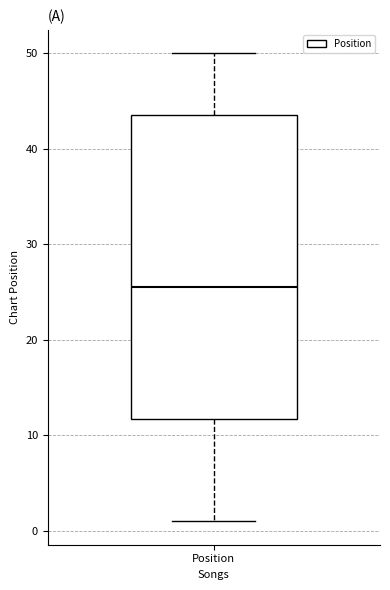

Transcribe this box plot: give where the median line is, the range the box spans, and where the two whiskers end, as read against the y-axis. The values are not printed on the chart, so give them approximately, as read against the axis.

median 26, box 12 to 44, whiskers 1 to 50